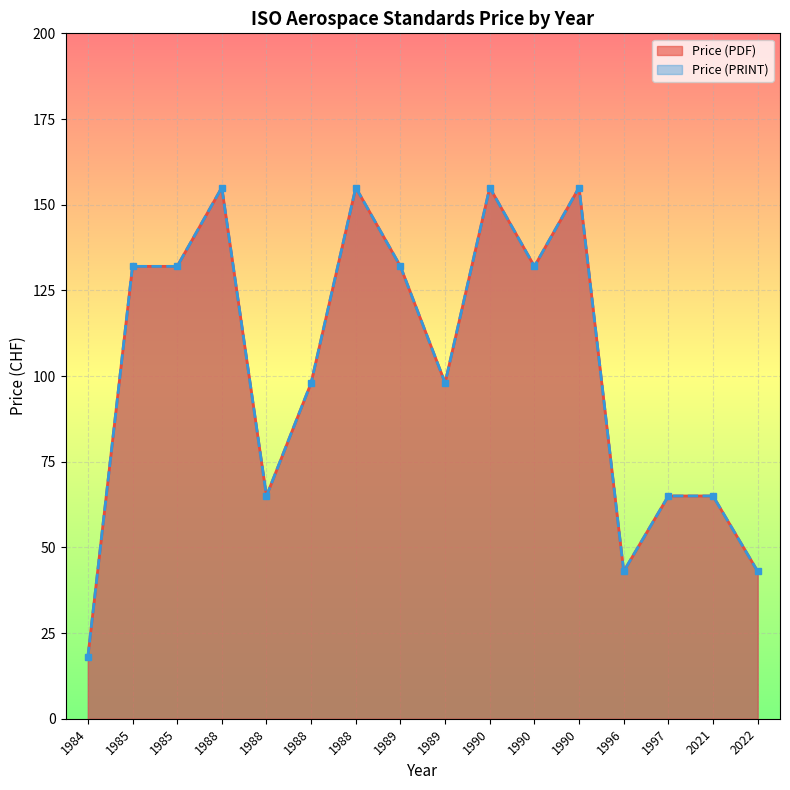

Where is Price (PRINT) nearest to the value 86?

1988